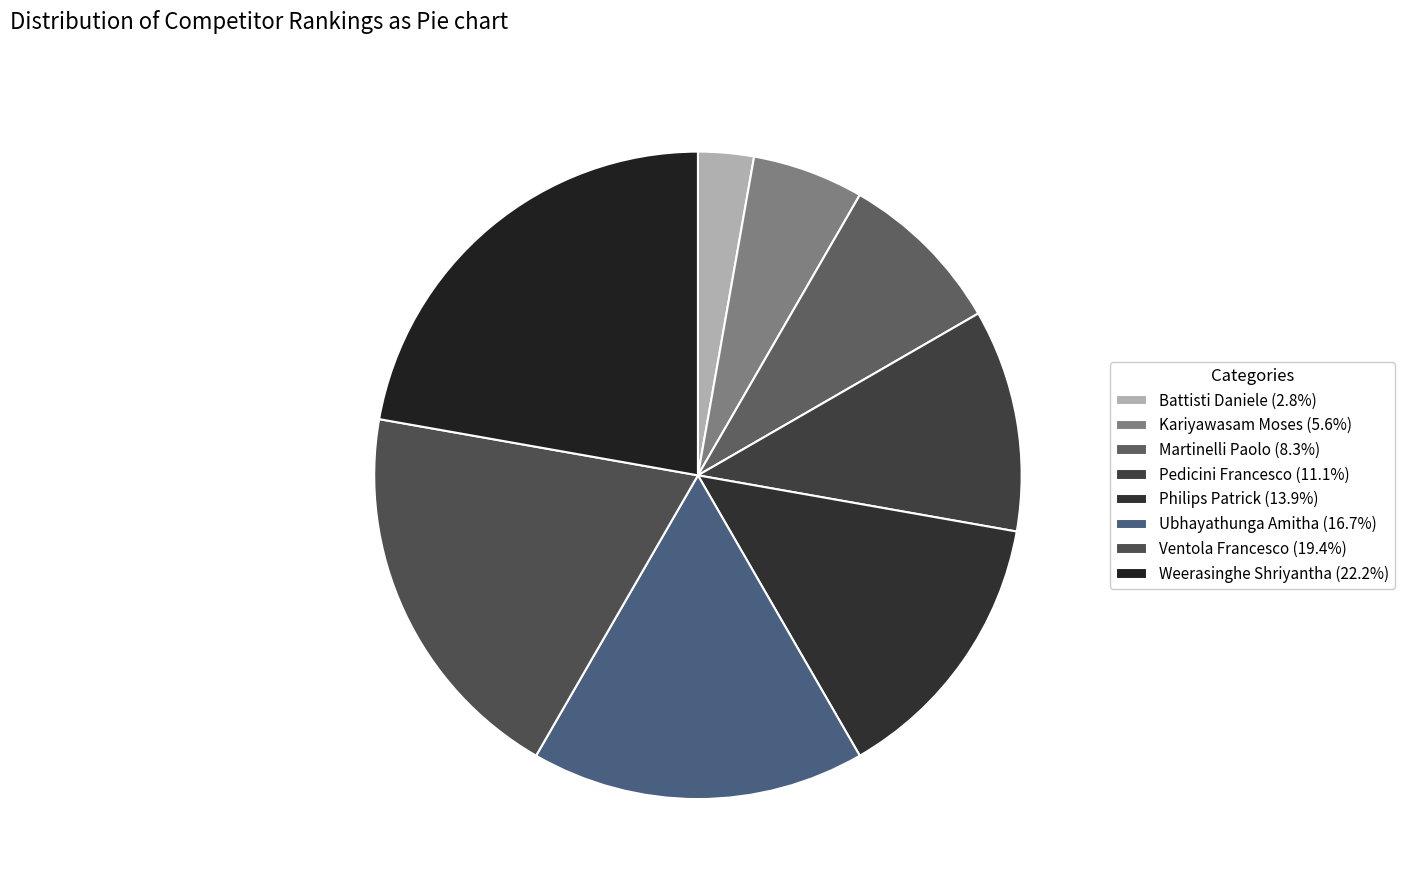

How many slices are in this pie chart?

8